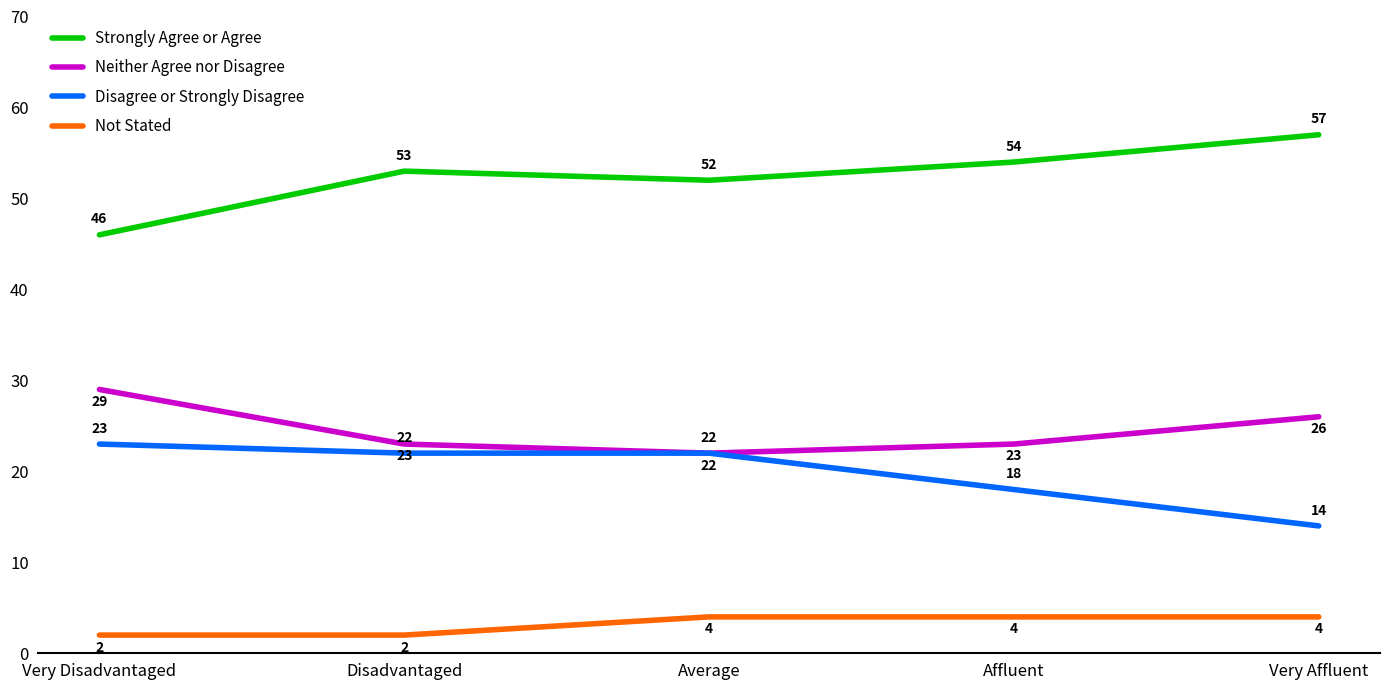

At which category does Strongly Agree or Agree reach its first local valley?

Average